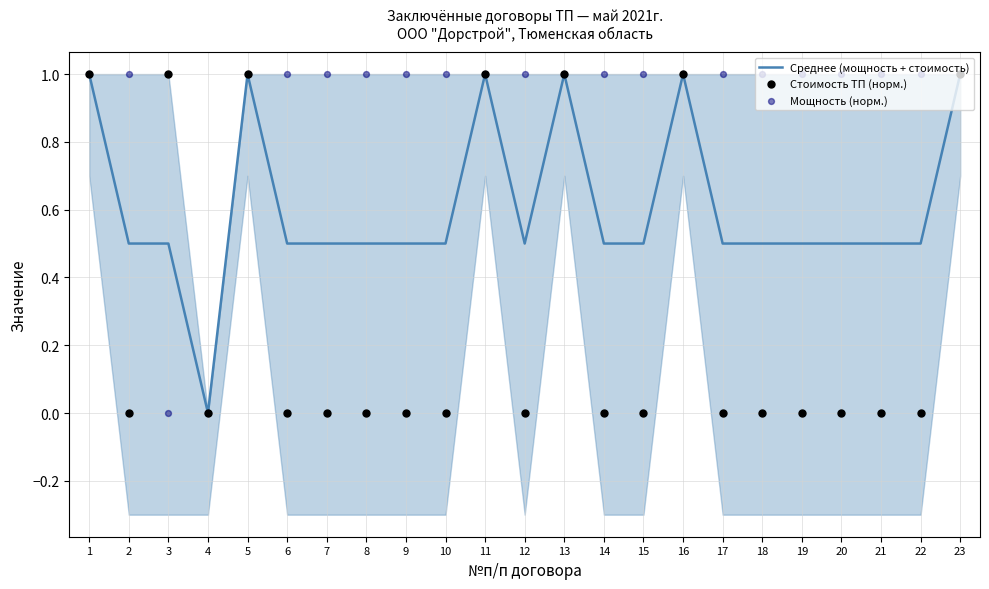

At which category is the sum across all series the highest?

1